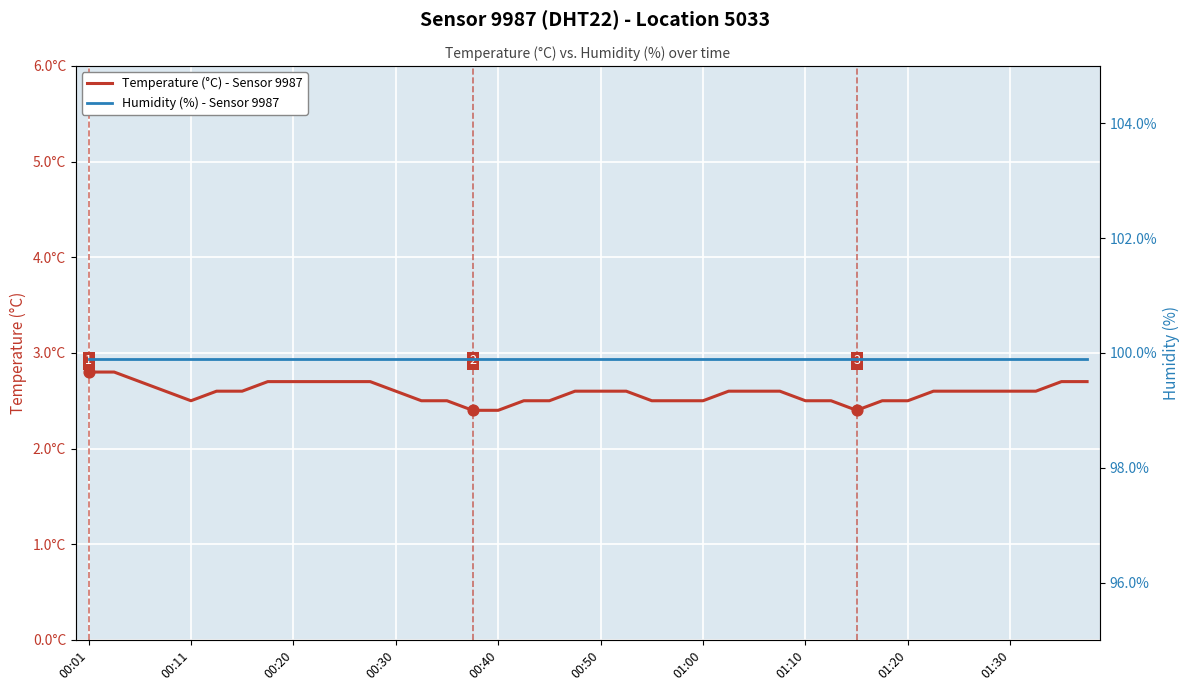

At how many categories does at least one series exceed 69?

40